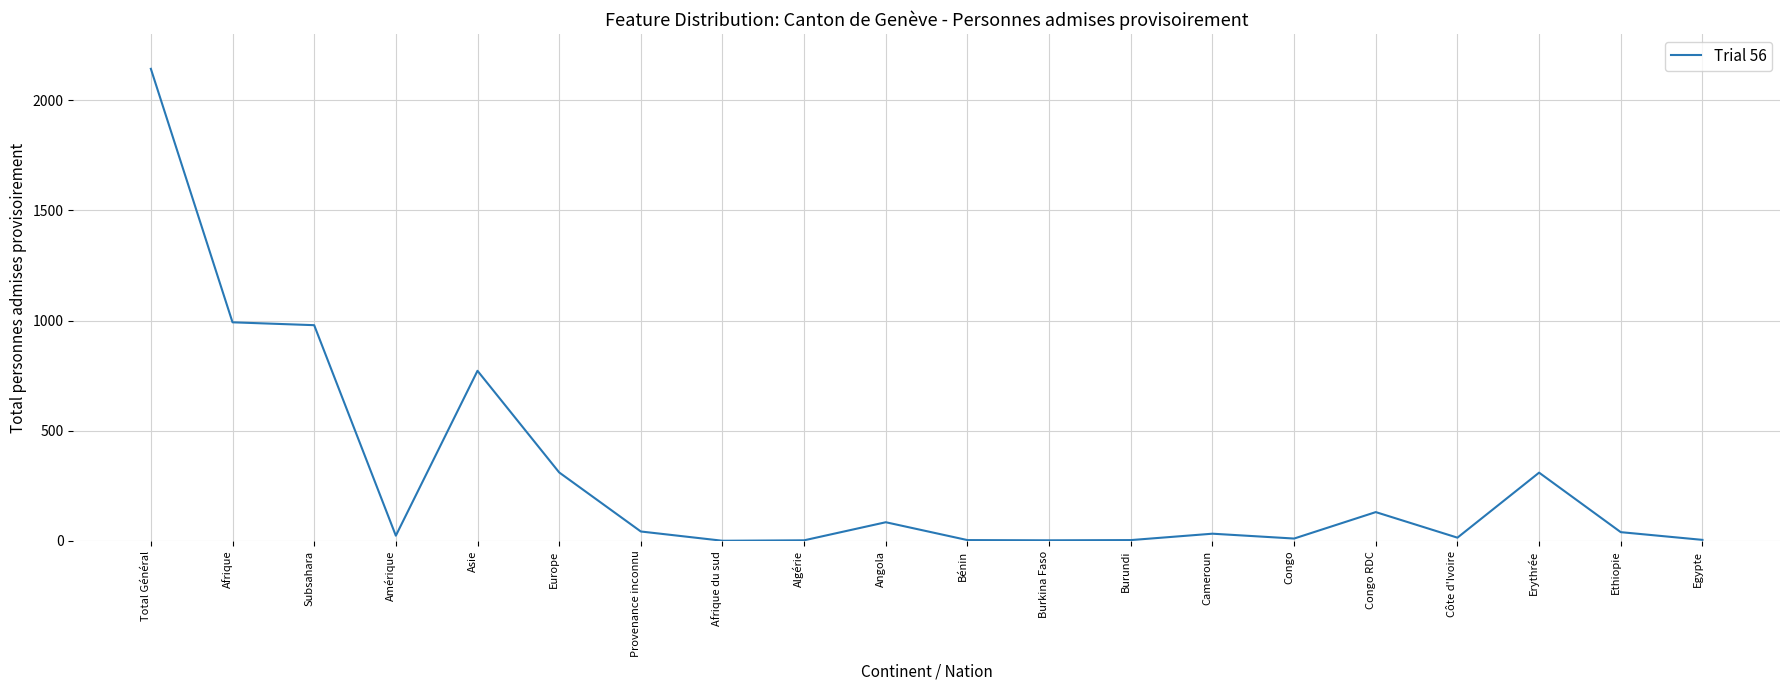

Where does the data first go above 40?

Total Général